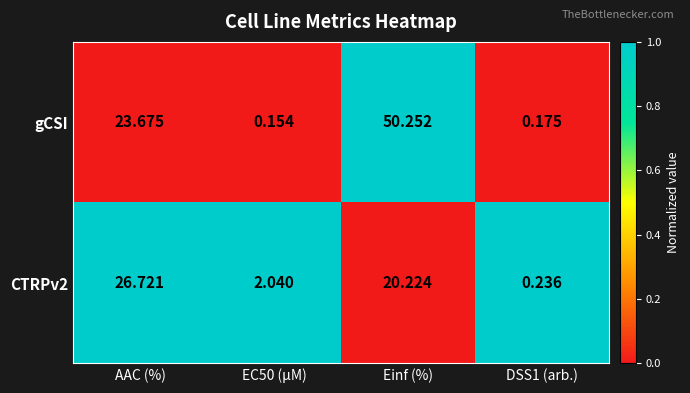

How many distinct data groups are displayed?

2